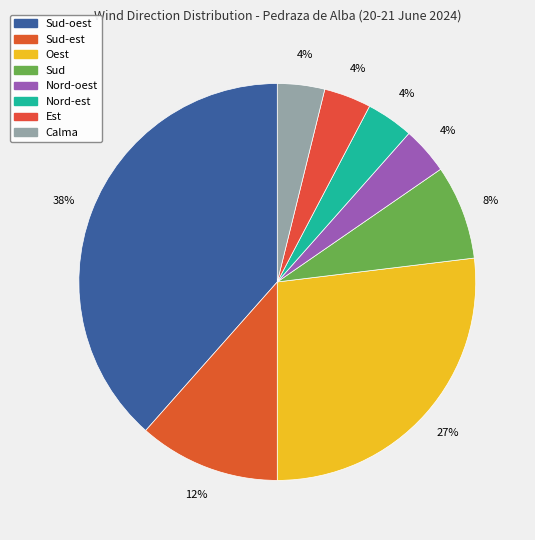

How many slices are in this pie chart?

8